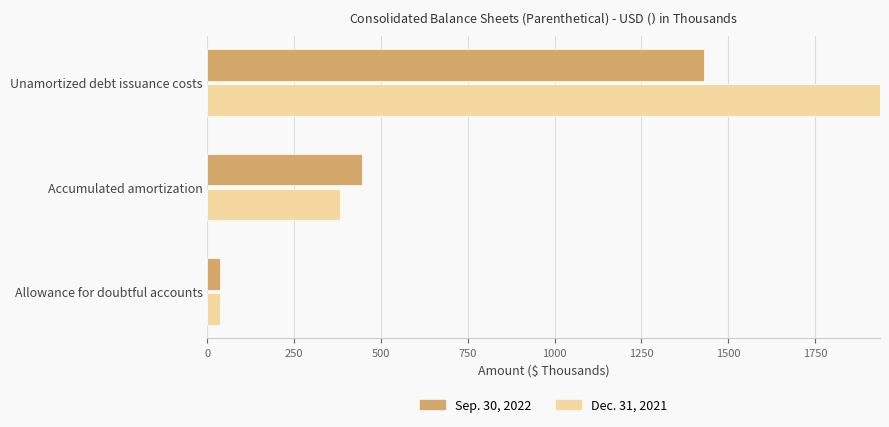

What is the sum of all Dec. 31, 2021 values?

2355